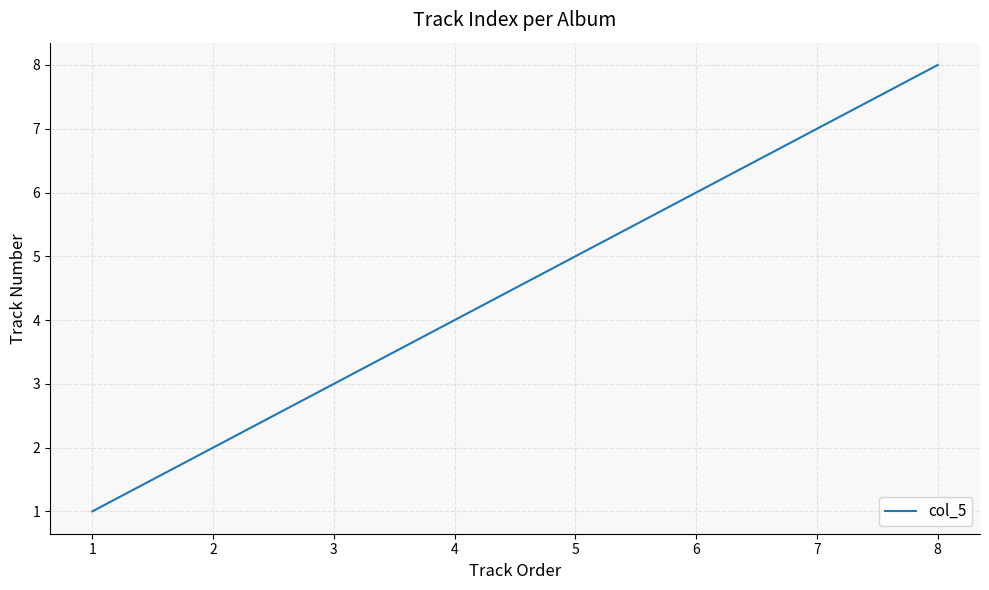

True or false: the data has more than 1 interior local peaks.

False